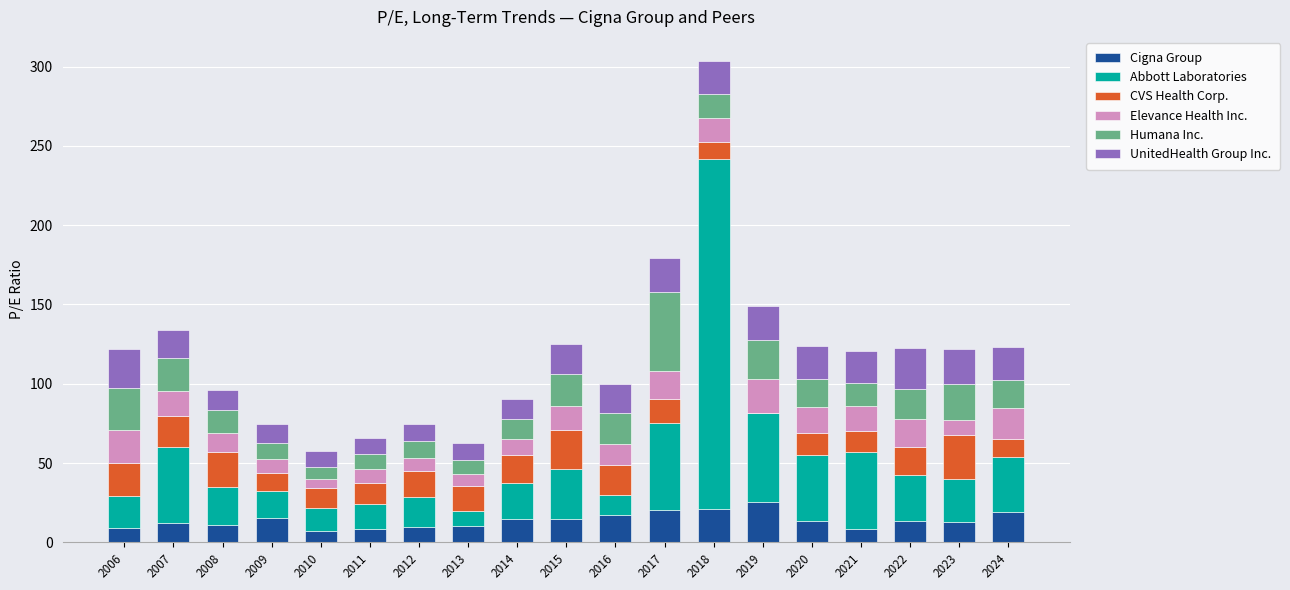

What is the total value across all series at 2014?

90.4